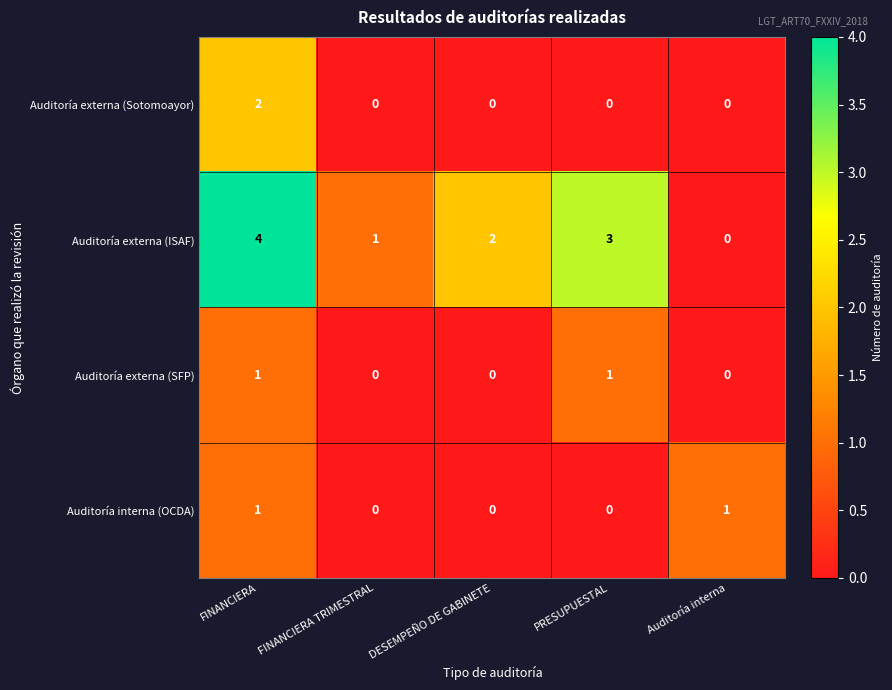

Reading left to right, what are all the values shown in this chart?

Auditoría externa (Sotomoayor): FINANCIERA=2	FINANCIERA TRIMESTRAL=0	DESEMPEÑO DE GABINETE=0	PRESUPUESTAL=0	Auditoría interna=0
Auditoría externa (ISAF): FINANCIERA=4	FINANCIERA TRIMESTRAL=1	DESEMPEÑO DE GABINETE=2	PRESUPUESTAL=3	Auditoría interna=0
Auditoría externa (SFP): FINANCIERA=1	FINANCIERA TRIMESTRAL=0	DESEMPEÑO DE GABINETE=0	PRESUPUESTAL=1	Auditoría interna=0
Auditoría interna (OCDA): FINANCIERA=1	FINANCIERA TRIMESTRAL=0	DESEMPEÑO DE GABINETE=0	PRESUPUESTAL=0	Auditoría interna=1